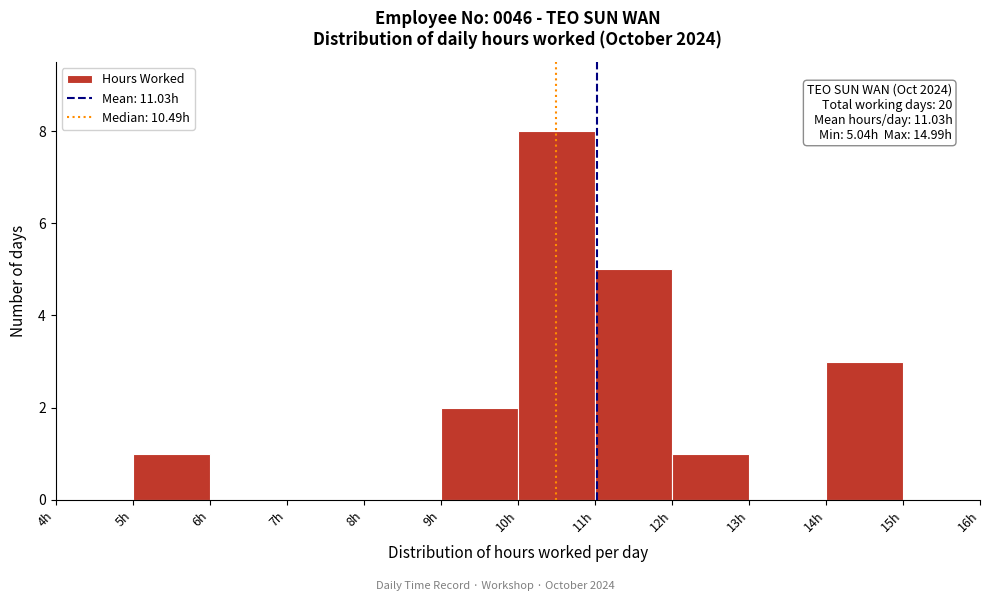

Which range on the x-axis has the tallest bar?

10 to 11